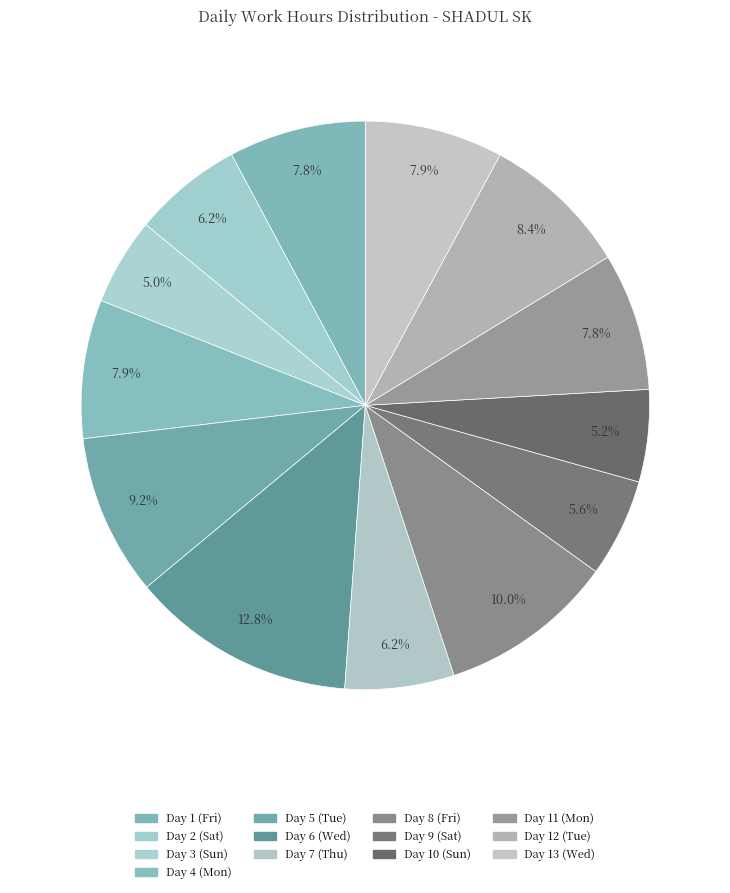

To the nearest percent, what is the difference between the largest and smallest slice percentages?

8%